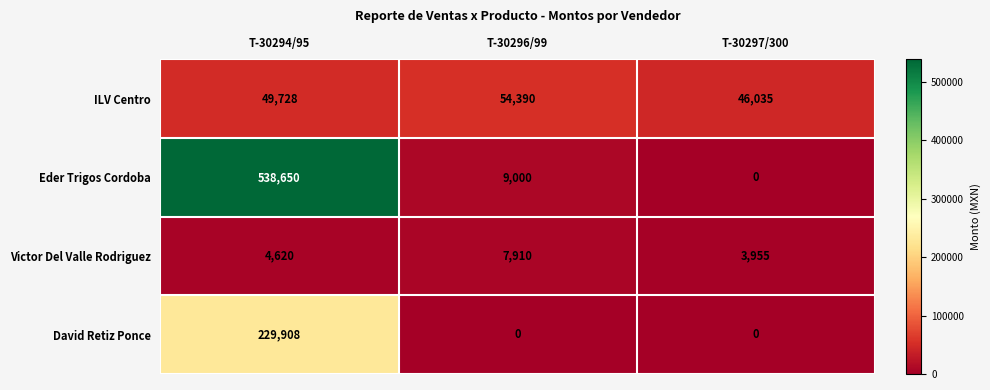

Where is Eder Trigos Cordoba nearest to the value 269325?

T-30296/99